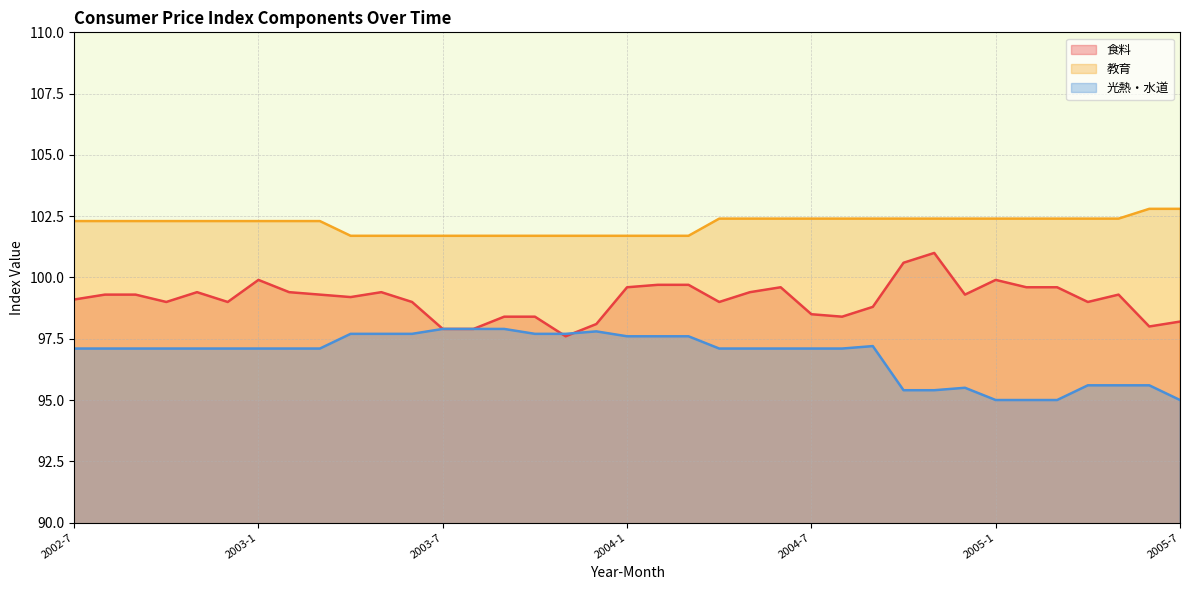

Reading left to right, extract all data points from this chart.

食料: 99.1	99.3	99.3	99.0	99.4	99.0	99.9	99.4	99.3	99.2	99.4	99.0	97.9	97.9	98.4	98.4	97.6	98.1	99.6	99.7	99.7	99.0	99.4	99.6	98.5	98.4	98.8	100.6	101.0	99.3	99.9	99.6	99.6	99.0	99.3	98.0	98.2
教育: 102.3	102.3	102.3	102.3	102.3	102.3	102.3	102.3	102.3	101.7	101.7	101.7	101.7	101.7	101.7	101.7	101.7	101.7	101.7	101.7	101.7	102.4	102.4	102.4	102.4	102.4	102.4	102.4	102.4	102.4	102.4	102.4	102.4	102.4	102.4	102.8	102.8
光熱・水道: 97.1	97.1	97.1	97.1	97.1	97.1	97.1	97.1	97.1	97.7	97.7	97.7	97.9	97.9	97.9	97.7	97.7	97.8	97.6	97.6	97.6	97.1	97.1	97.1	97.1	97.1	97.2	95.4	95.4	95.5	95.0	95.0	95.0	95.6	95.6	95.6	95.0